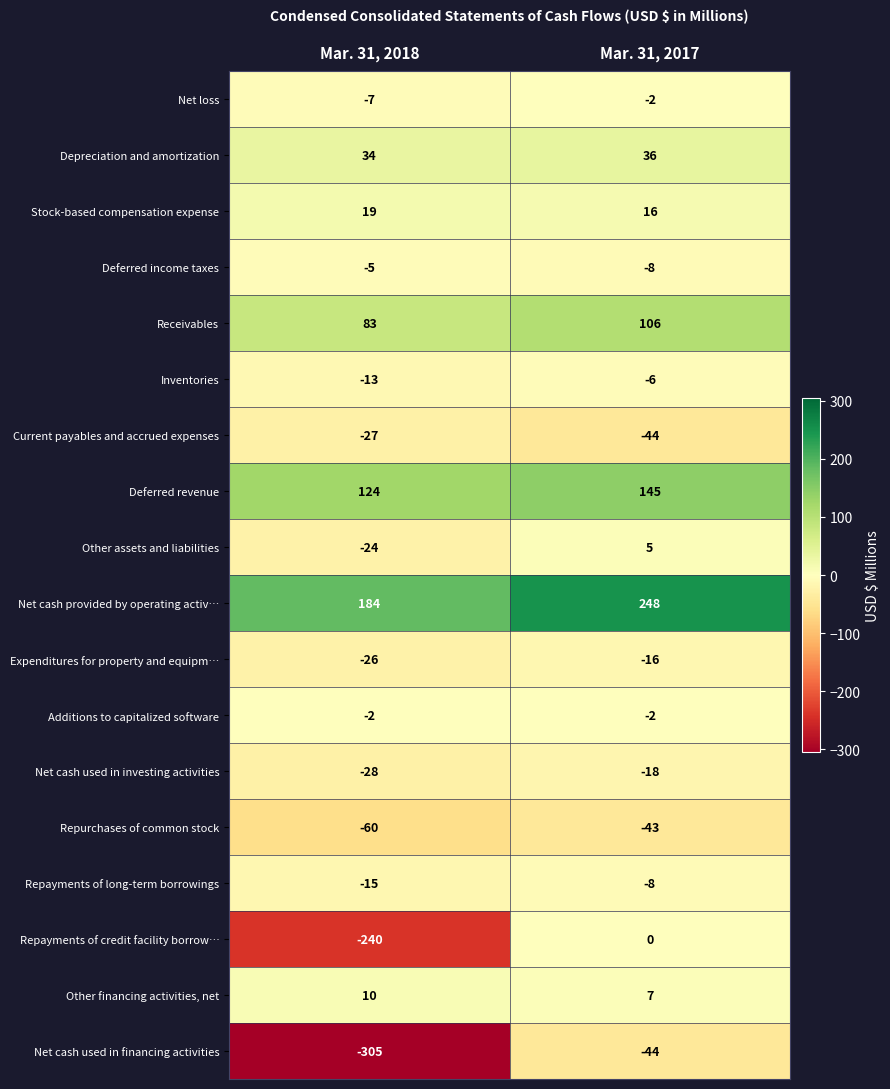

What is the difference between the Deferred income taxes values at Mar. 31, 2017 and Mar. 31, 2018?

3